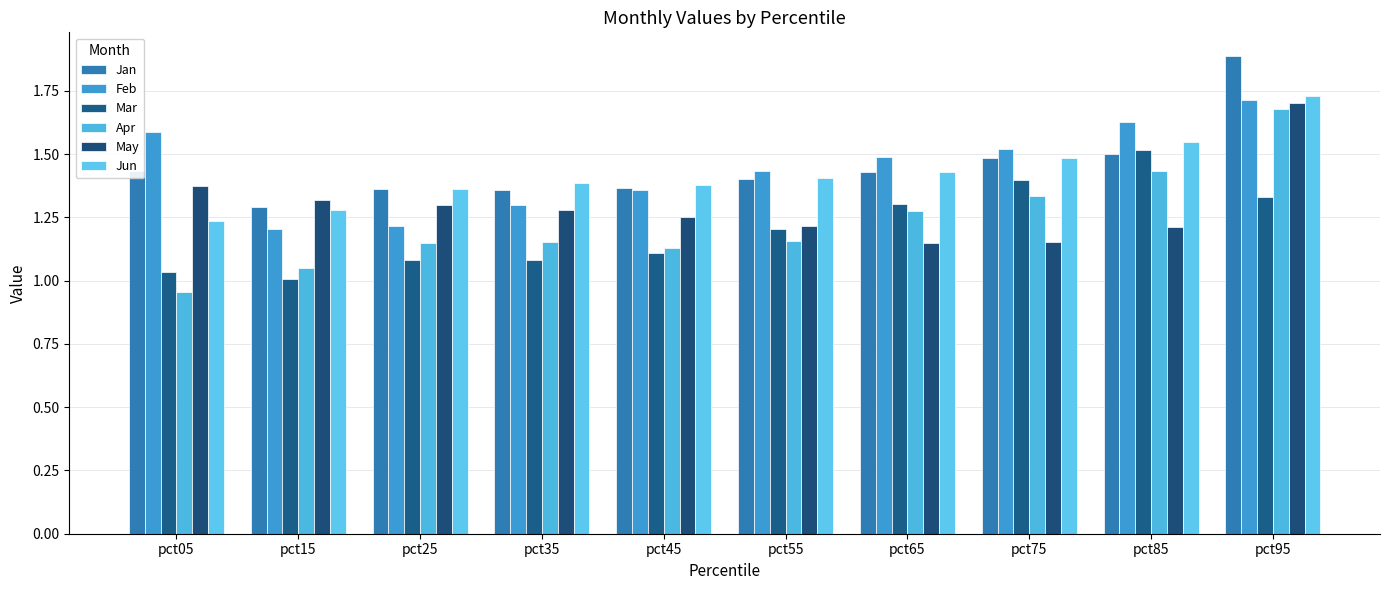

How many bars are there in each group?

6